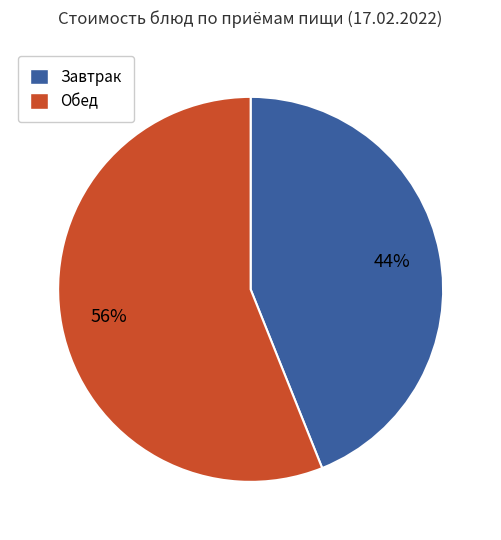

Does any single category account for the majority?

Yes